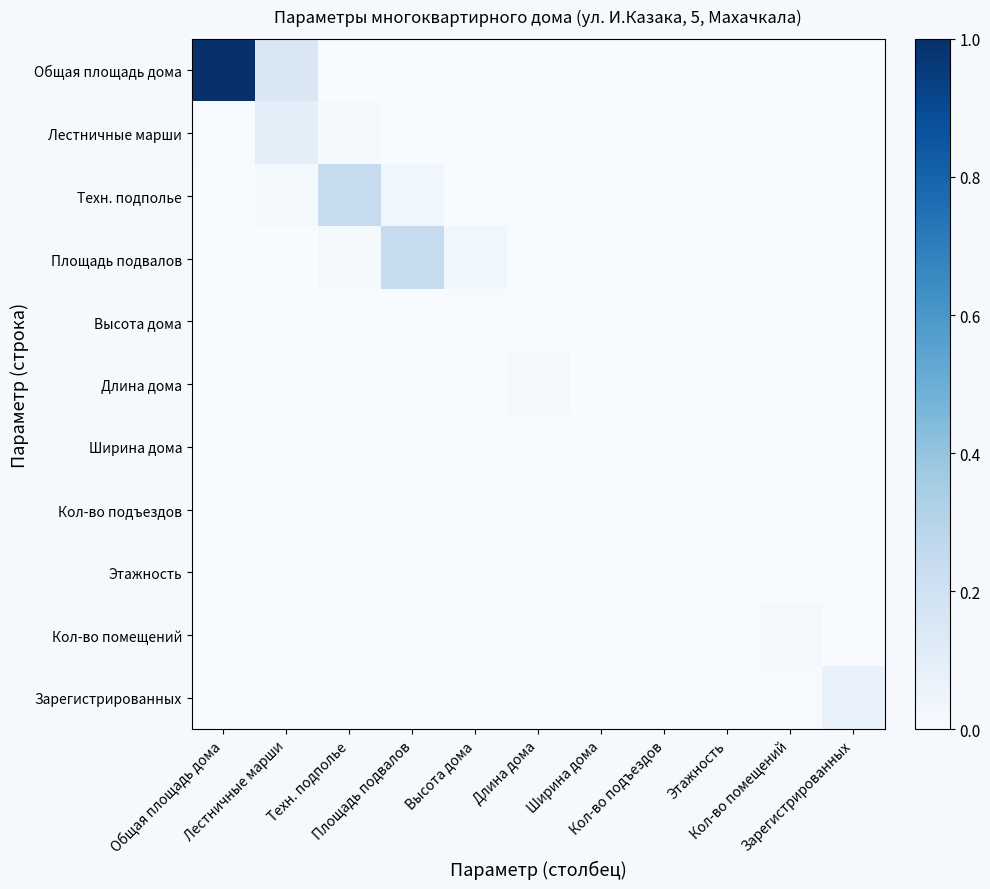

How many categories are shown in the chart?

11